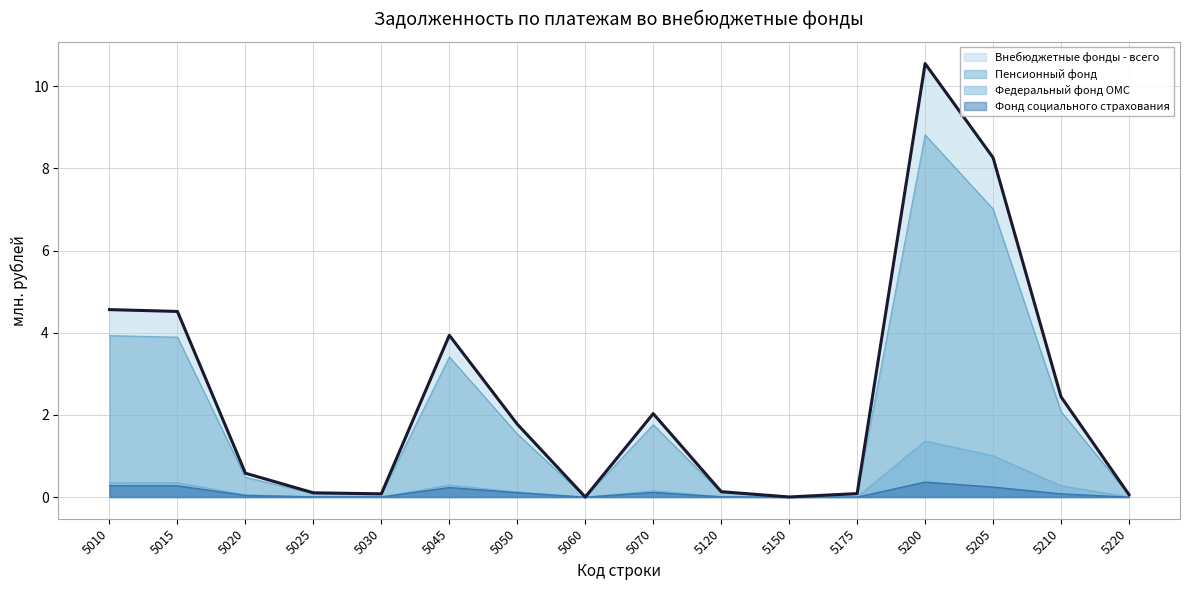

Read the Внебюджетные фонды - всего value at 5120.

0.1